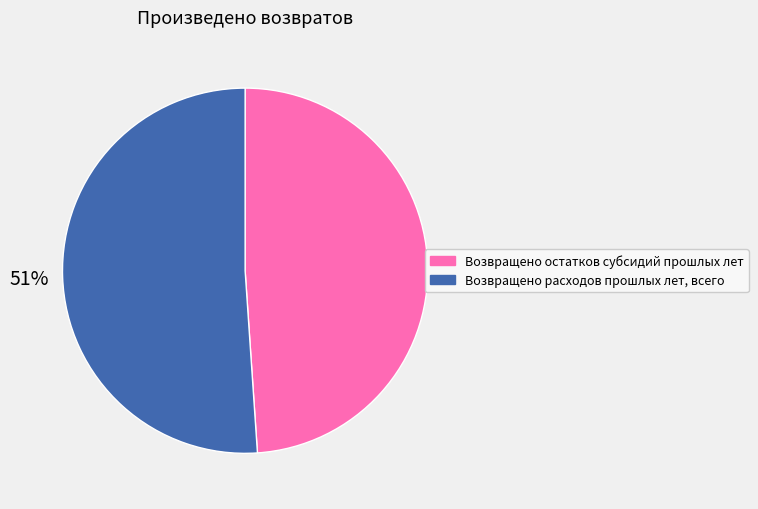

To the nearest percent, what percentage of the pie is Возвращено остатков субсидий прошлых лет?

49%